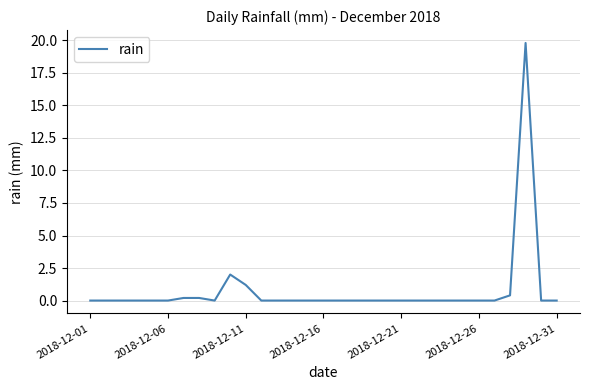

What is the average value?

0.8